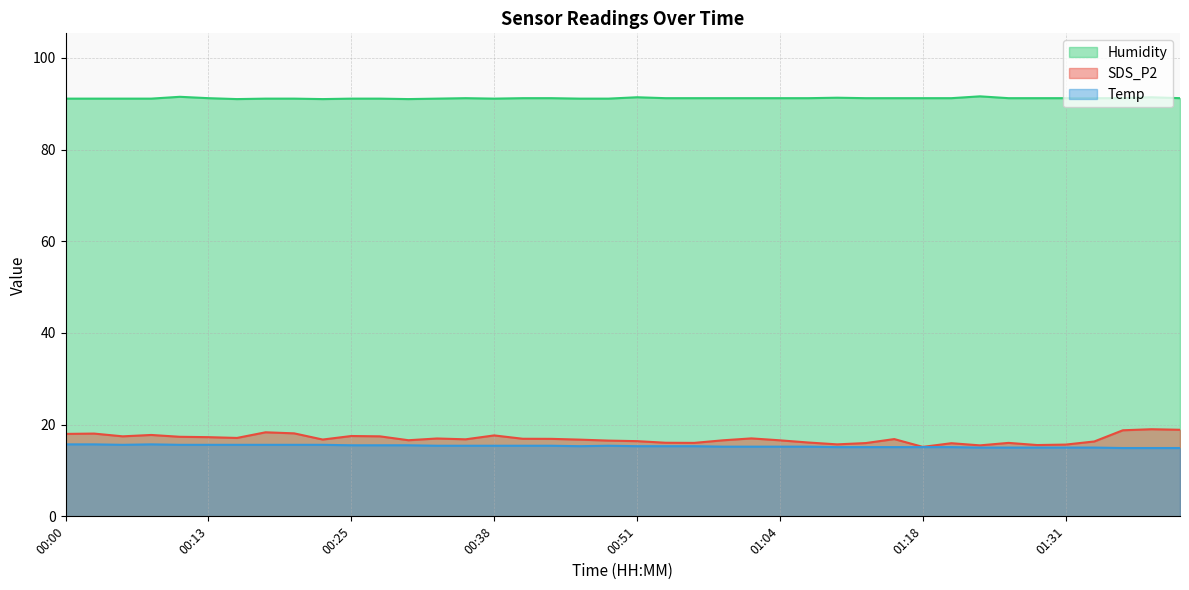

What are all the series names shown in the legend?

Humidity, SDS_P2, Temp